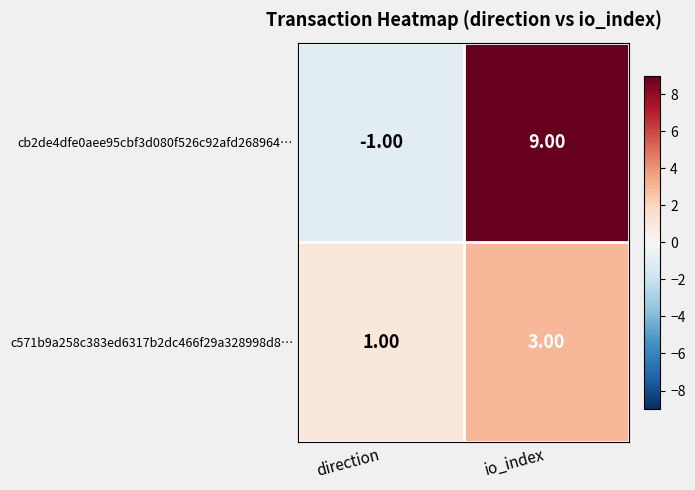

Where is cb2de4dfe0aee95cbf3d080f526c92afd268964… nearest to the value 4?

direction